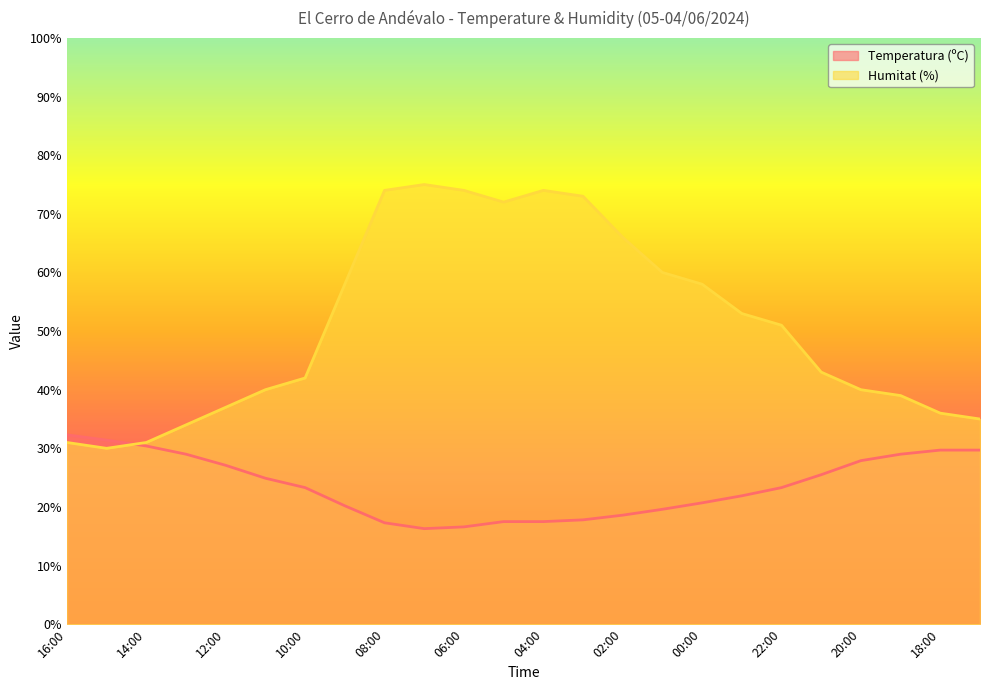

How many lines are shown in the chart?

2